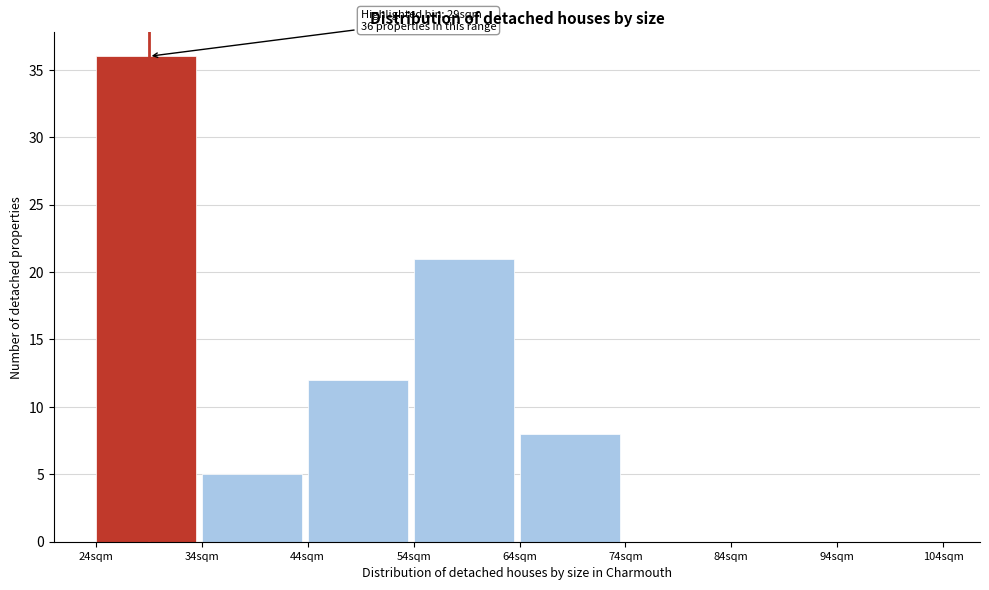

Over which range of the x-axis is the bar tallest?

24 to 34